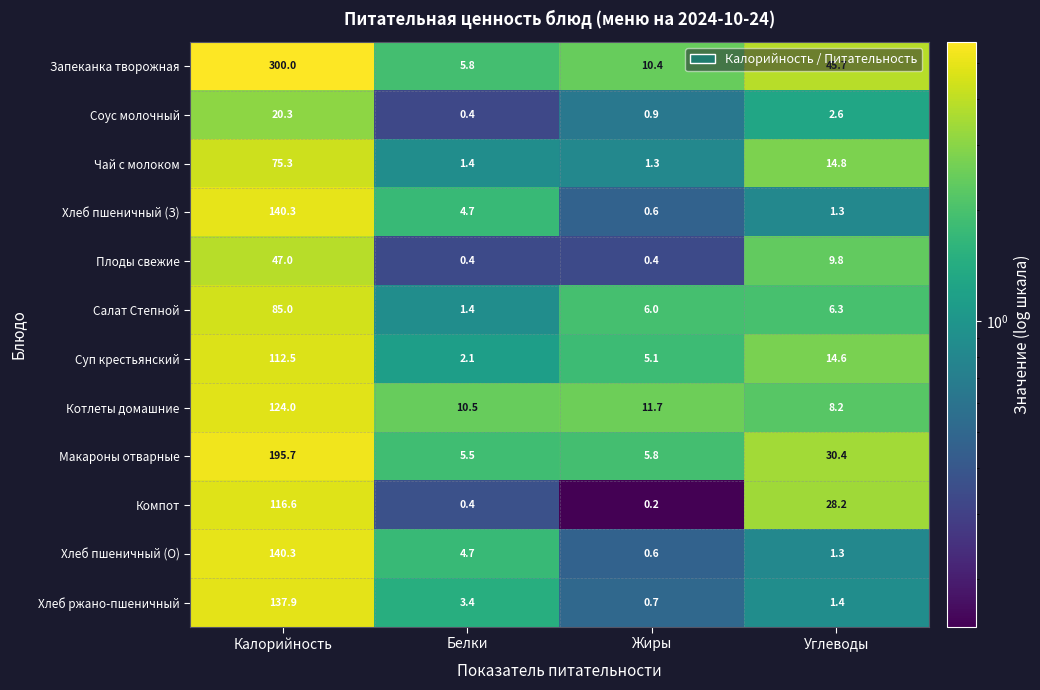

How many categories are shown in the chart?

4